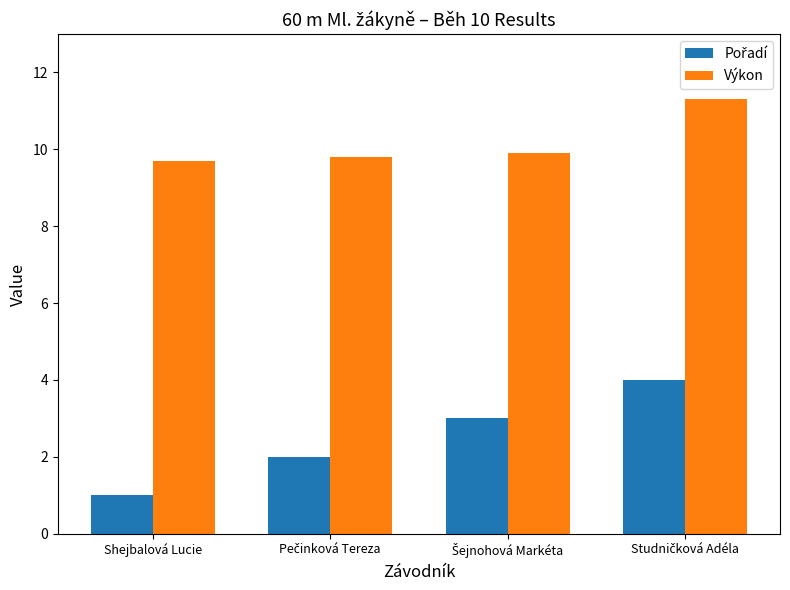

At which category does the chart reach its minimum across all series?

Shejbalová Lucie